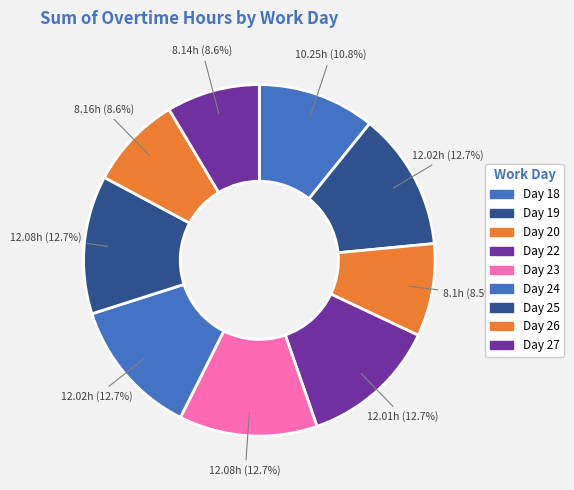

Count the number of slices in the pie.

9